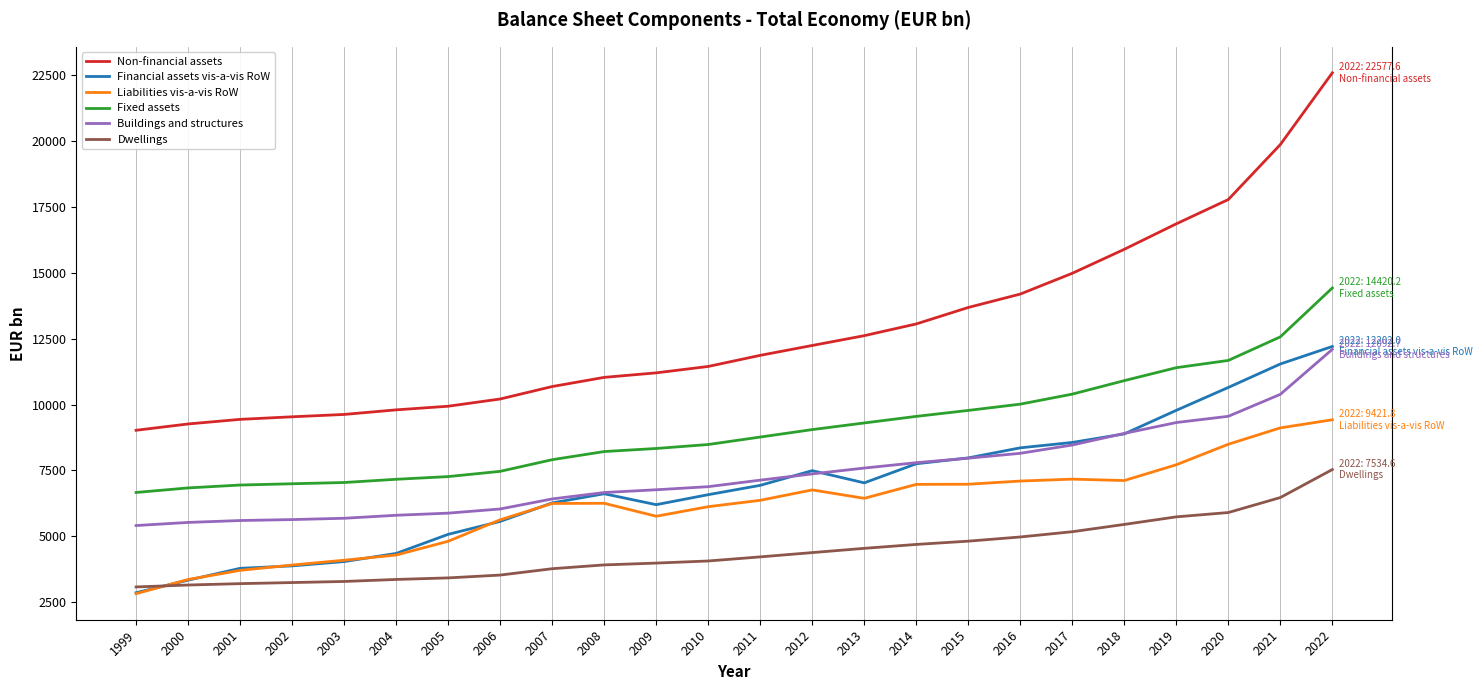

Where is Financial assets vis-a-vis RoW nearest to the value 7533?

2012